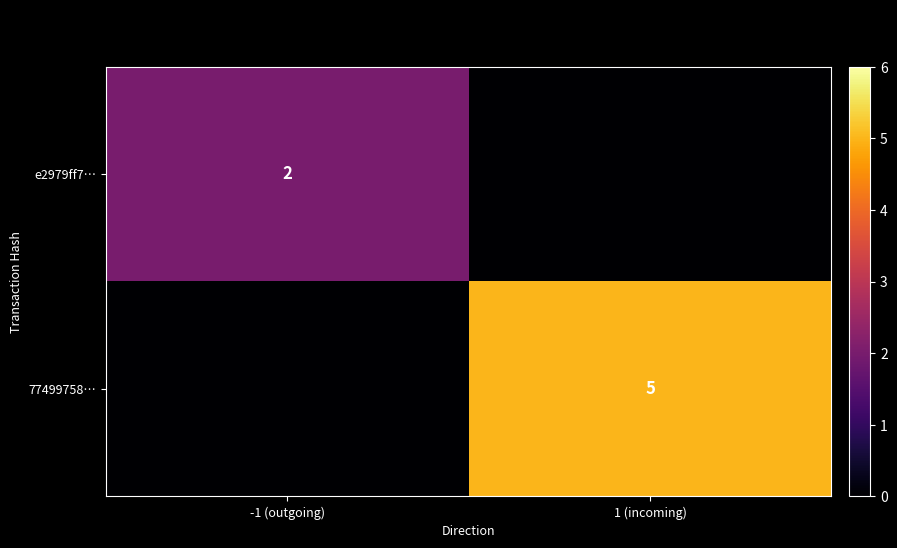

How many distinct data groups are displayed?

2